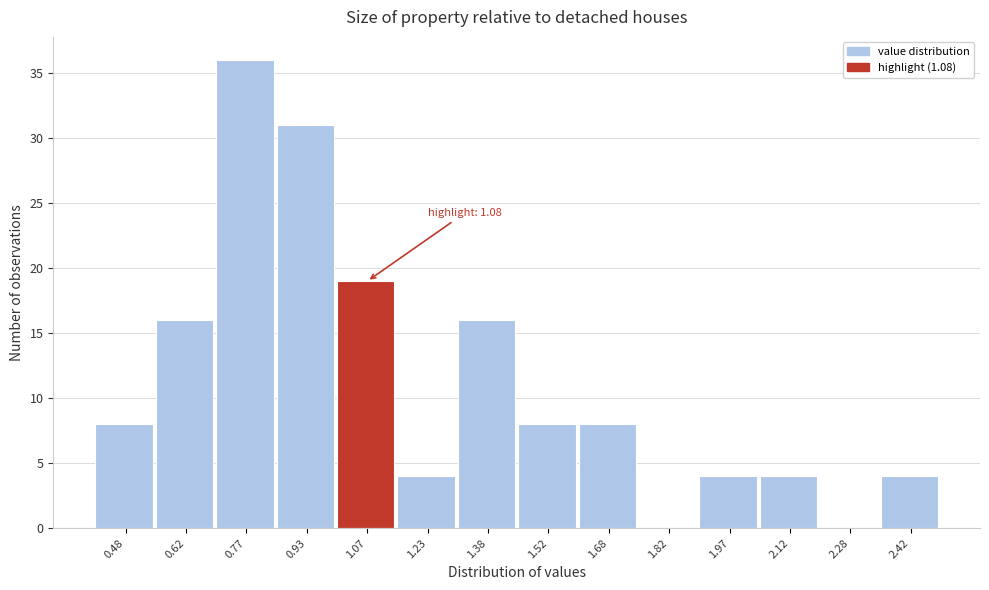

Over which range of the x-axis is the bar tallest?

0.70 to 0.85